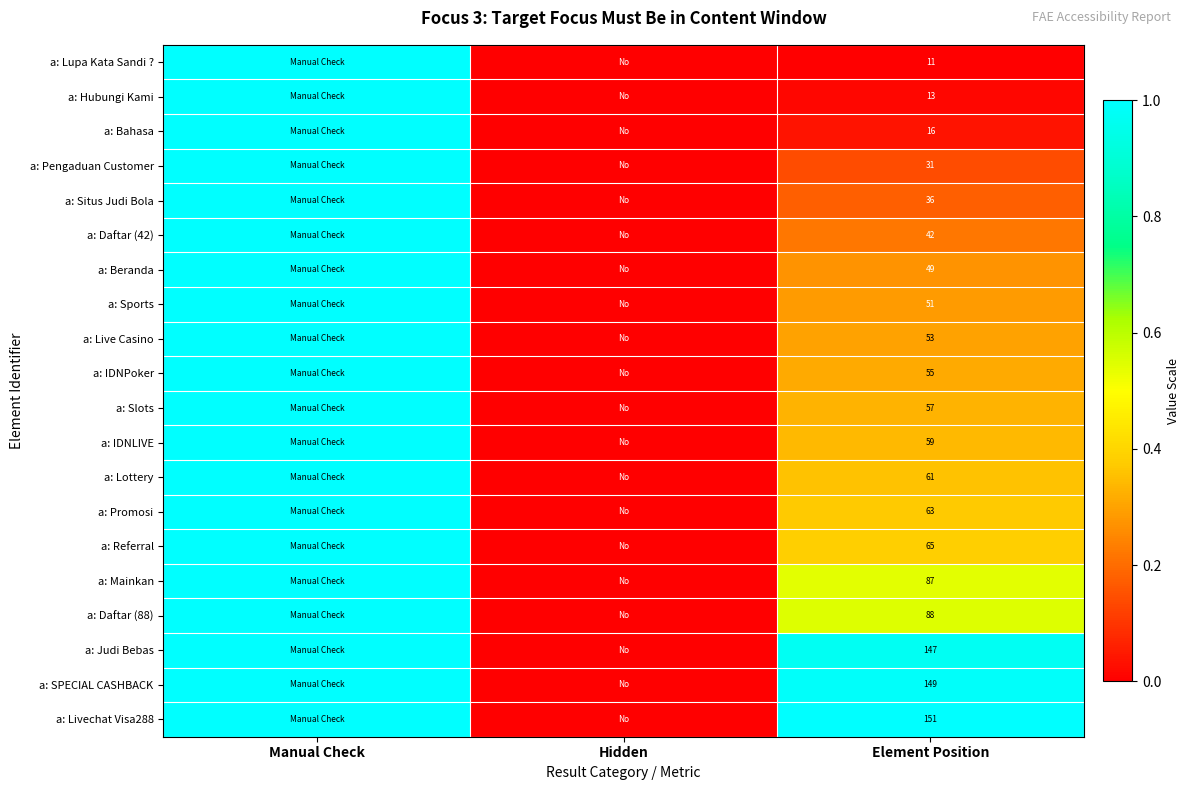

Is it true that a: Mainkan equals 0.2 at Element Position?

False